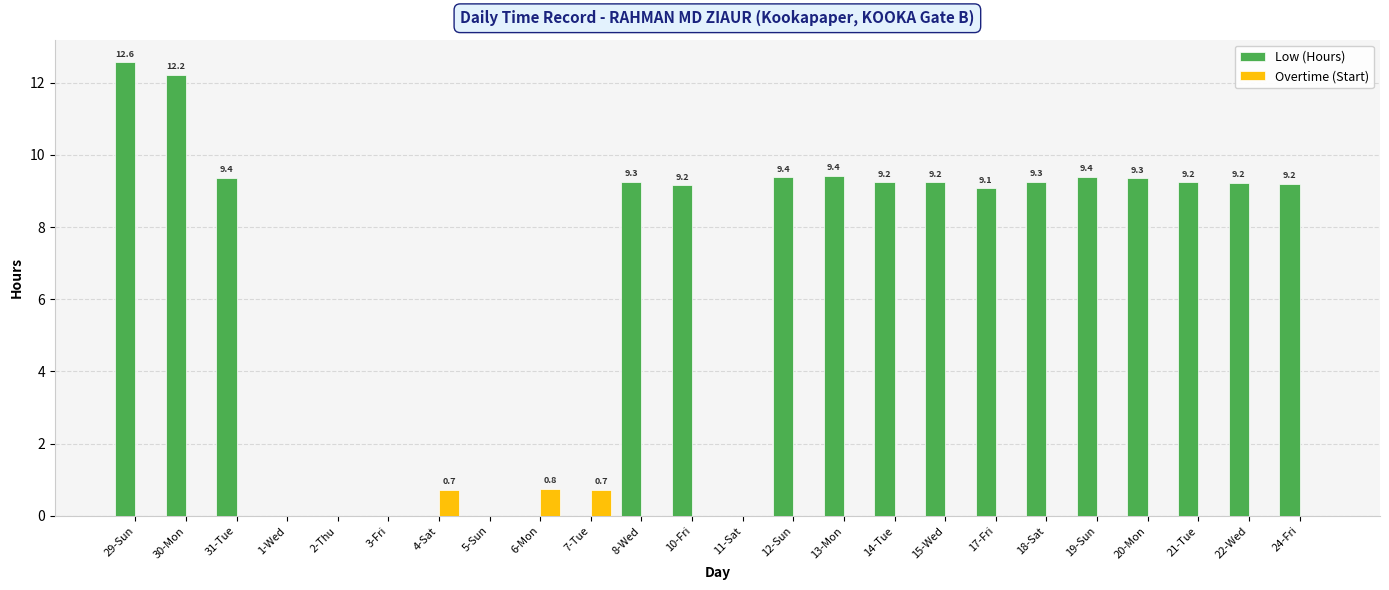

Which label corresponds to the largest value in the chart?

29-Sun